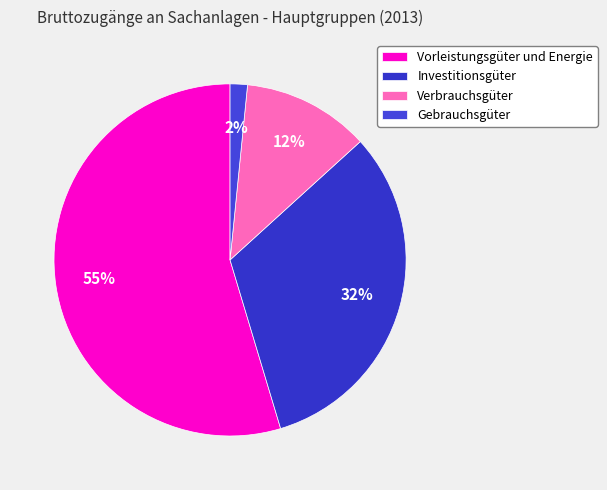

To the nearest percent, what is the average slice percentage?

25%